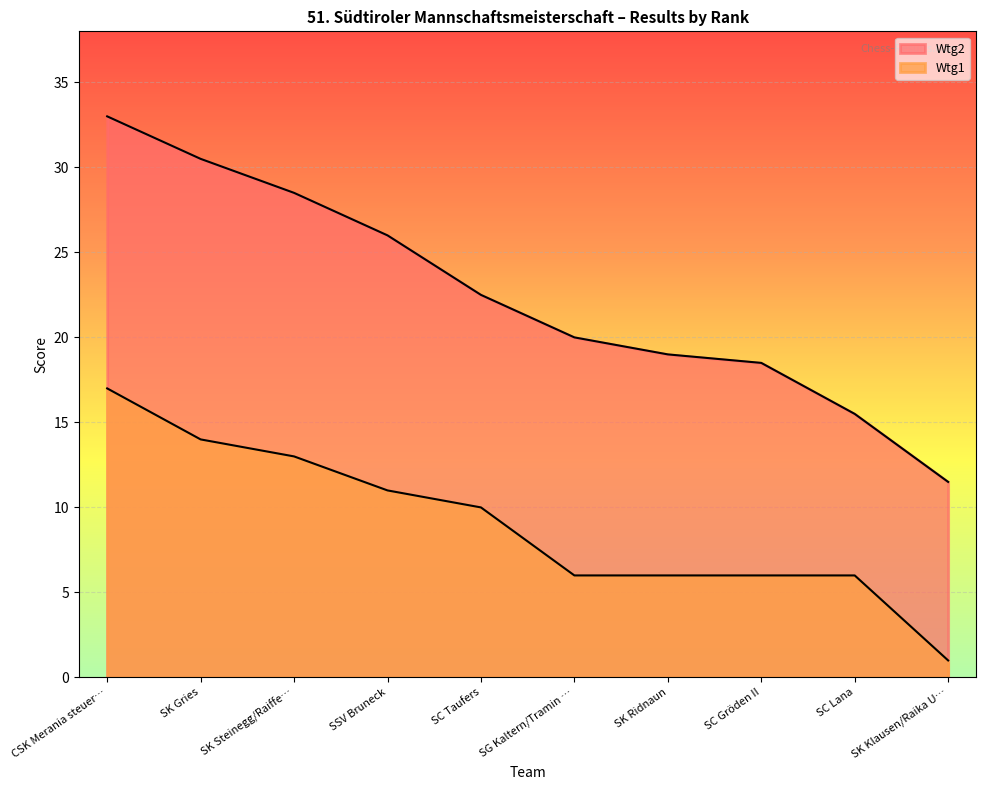

Which category has the lowest value in the Wtg1 series?

SK Klausen/Raika U…